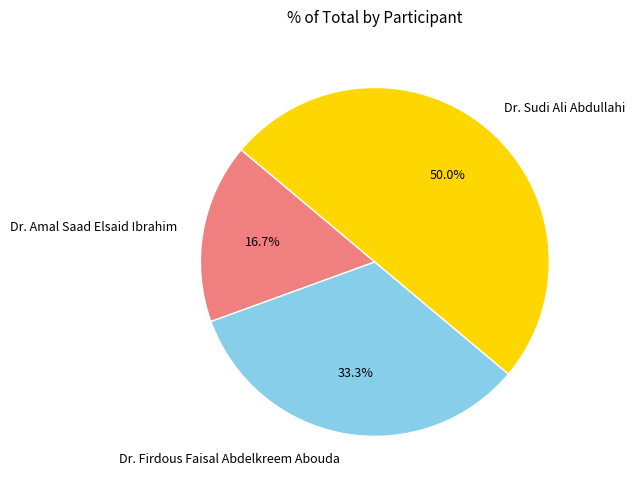

To the nearest percent, what percentage of the pie is Dr. Amal Saad Elsaid Ibrahim?

17%